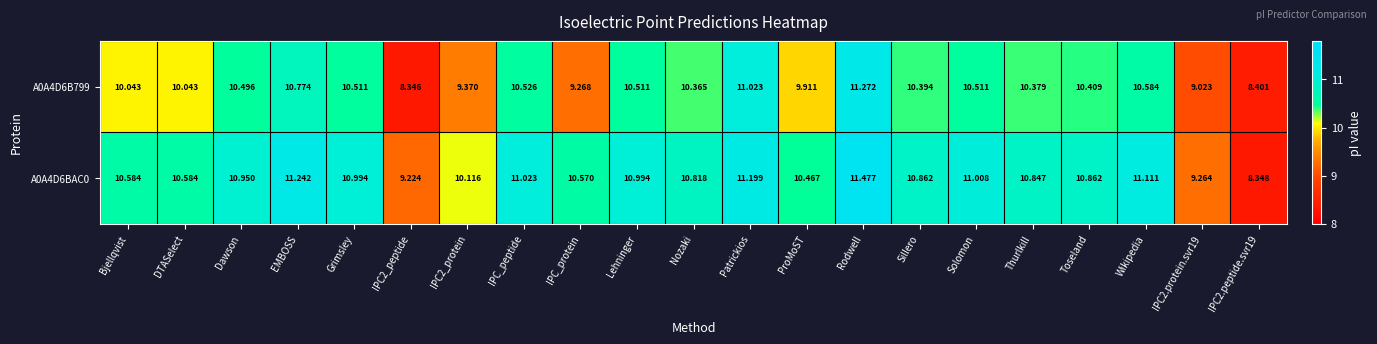

Count the number of categories in the chart.

21